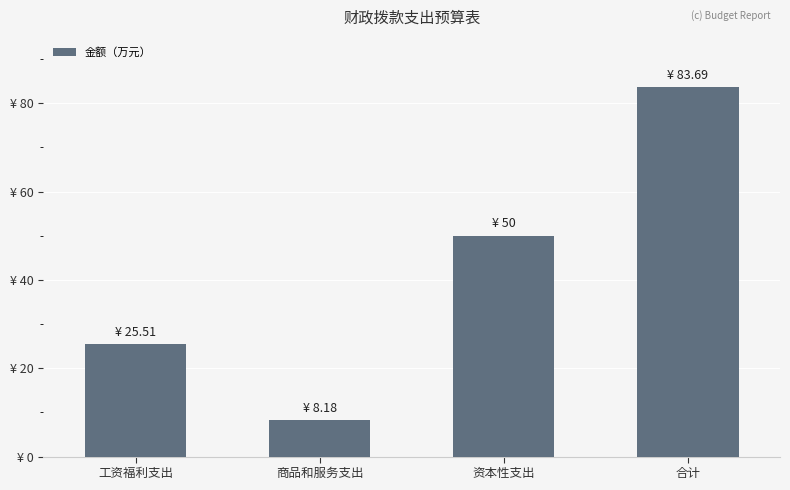

What is the smallest value displayed?

8.2